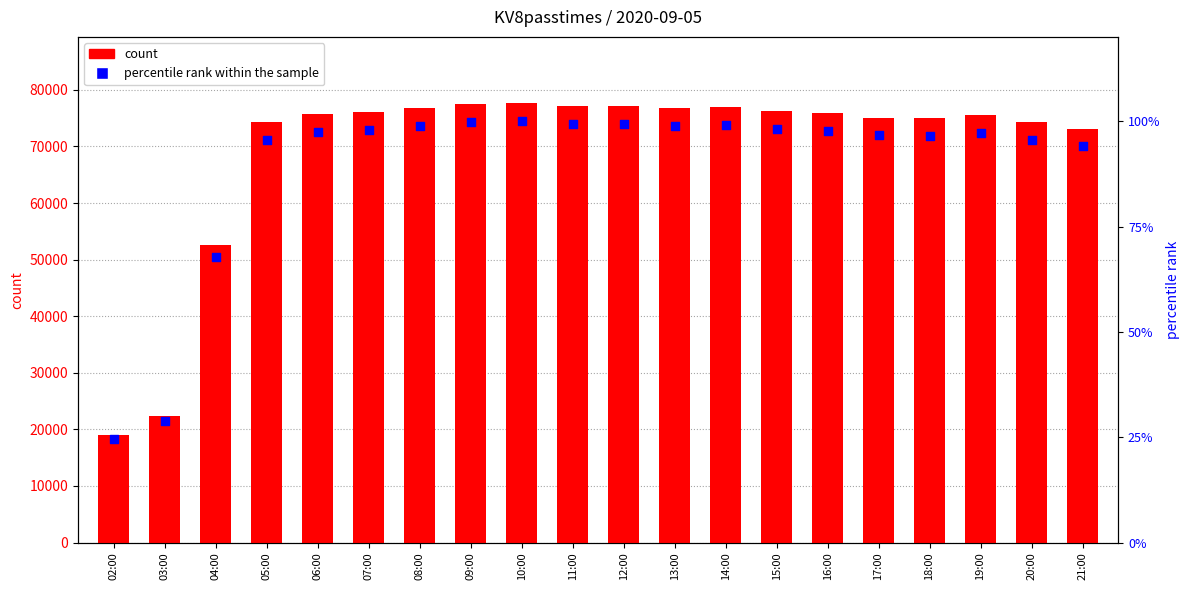

What is the total value across all series at 15:00?

76371.1